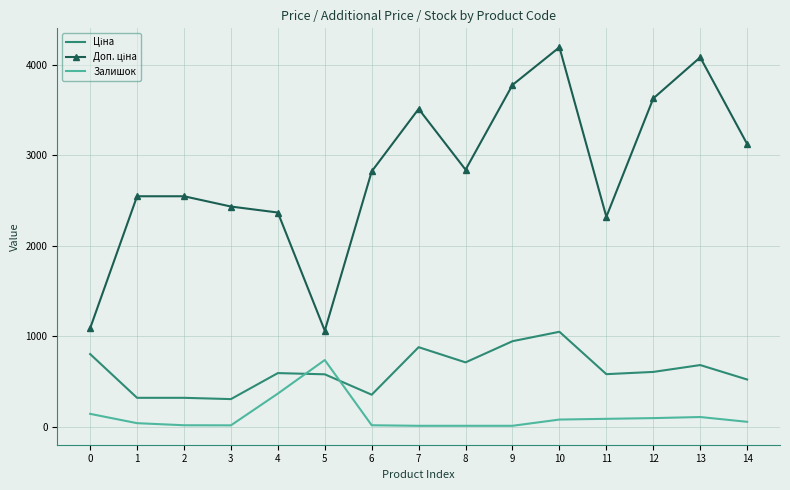

What is the difference between the maximum and minimum values in the Залишок series?

727.0